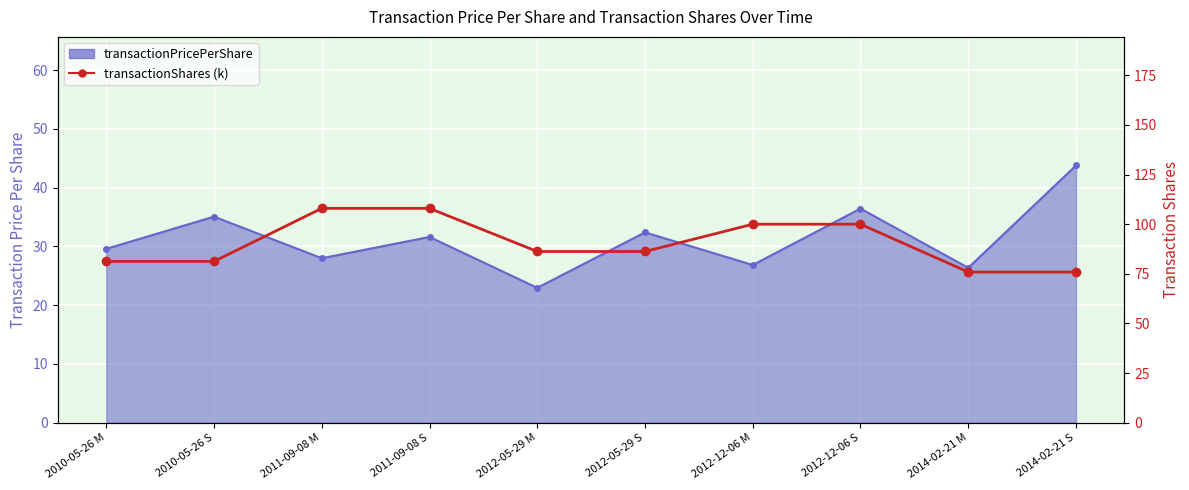

What is the average value?

90.3